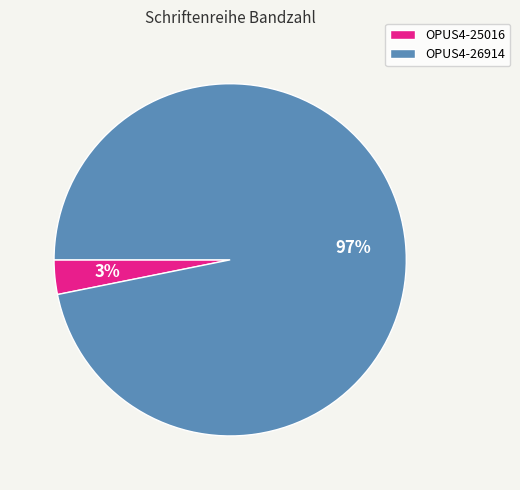

Is it true that OPUS4-26914 is 90% of the pie?

False